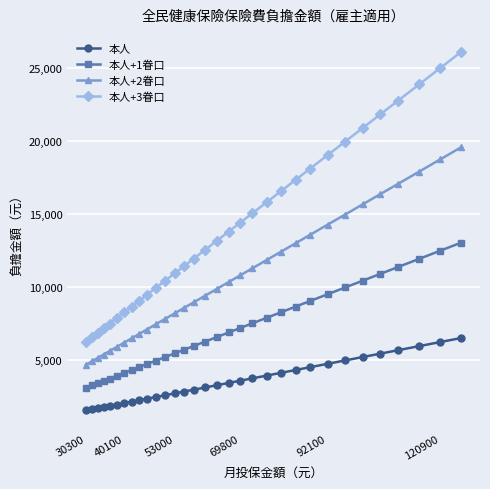

Rank the series by their average value, from lowest to highest.

本人, 本人+1眷口, 本人+2眷口, 本人+3眷口